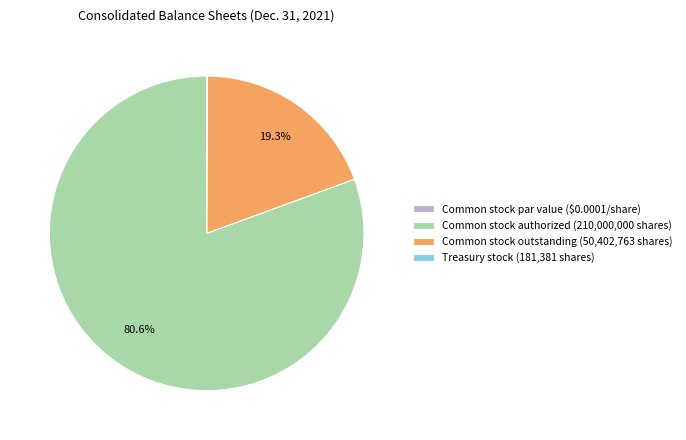

Is Common stock outstanding (50,402,763 shares) the majority of the pie?

No